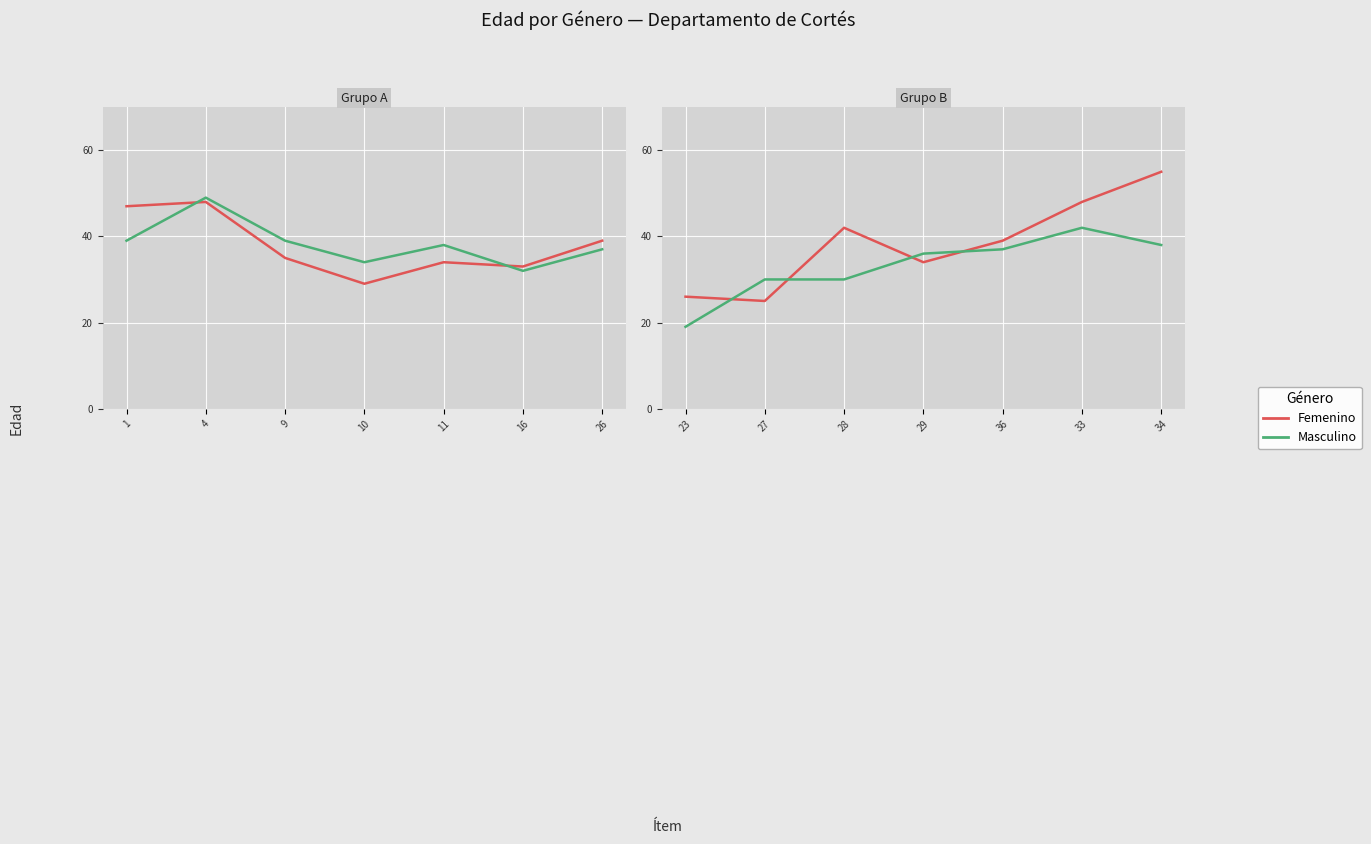

What is the lowest value of the Femenino series?

25